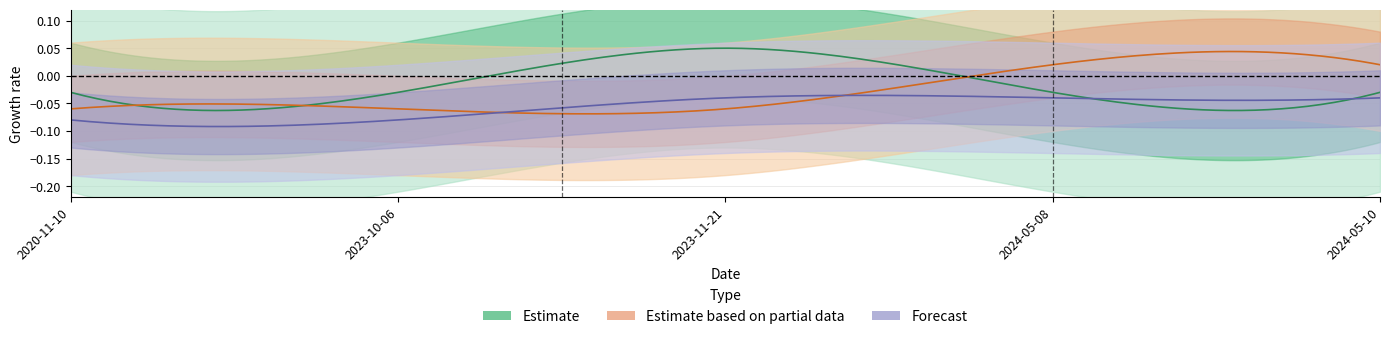

How many lines are shown in the chart?

5